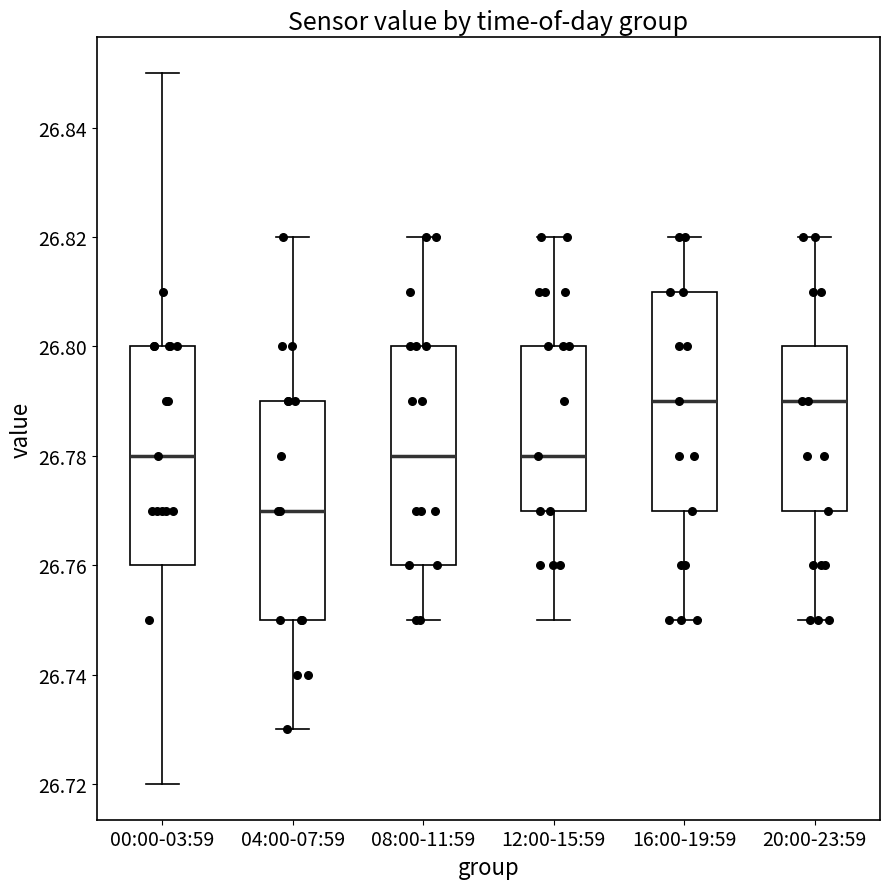

Reading left to right, read every box against the y-axis: the position of its median line, the range the box covers, and the ends of its whiskers. The values are not printed on the chart, so give them approximately, as read against the axis.

00:00-03:59: median 26.78, box 26.76 to 26.80, whiskers 26.72 to 26.85
04:00-07:59: median 26.77, box 26.75 to 26.79, whiskers 26.73 to 26.82
08:00-11:59: median 26.78, box 26.76 to 26.80, whiskers 26.75 to 26.82
12:00-15:59: median 26.78, box 26.77 to 26.80, whiskers 26.75 to 26.82
16:00-19:59: median 26.79, box 26.77 to 26.81, whiskers 26.75 to 26.82
20:00-23:59: median 26.79, box 26.77 to 26.80, whiskers 26.75 to 26.82